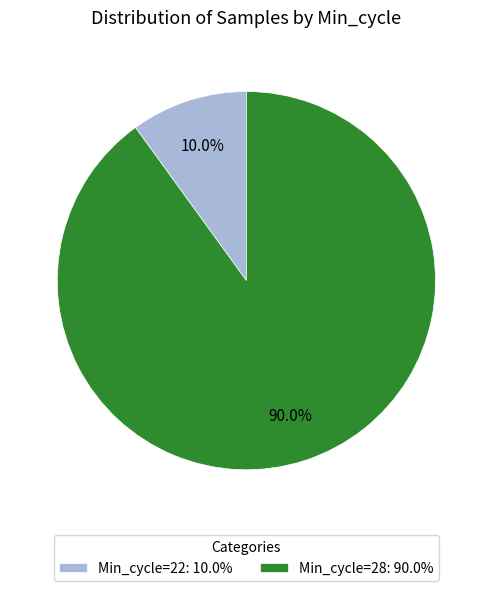

Rank the categories by value from highest to lowest.

Min_cycle=28: 90.0%, Min_cycle=22: 10.0%